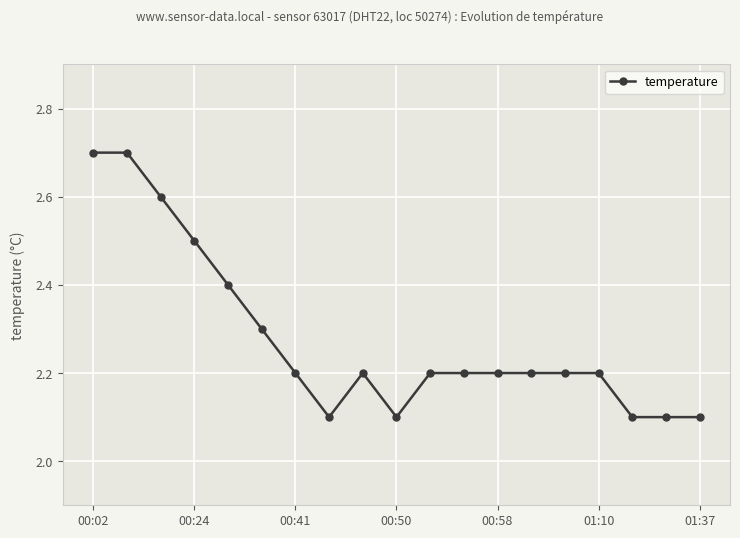

What is the value of the 6th point from the left?

2.3